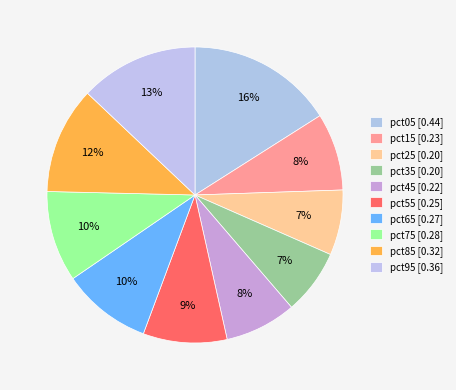

Is the sum of pct35 and pct65 greater than half?

No